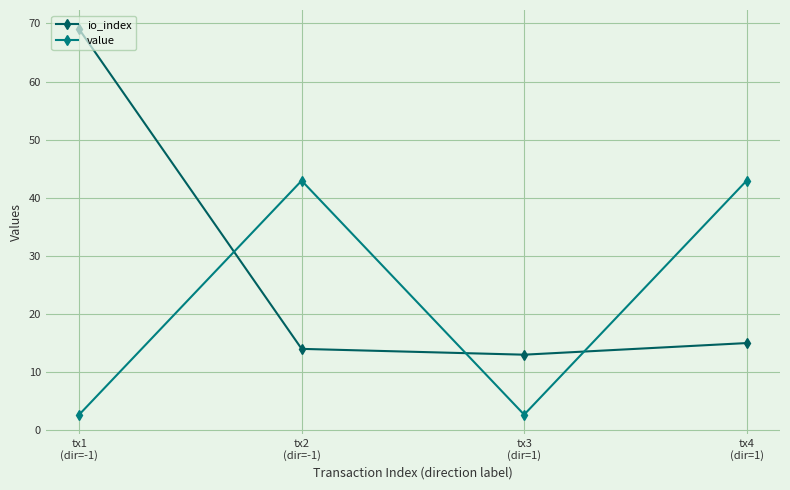

What is the smallest value displayed?

2.7